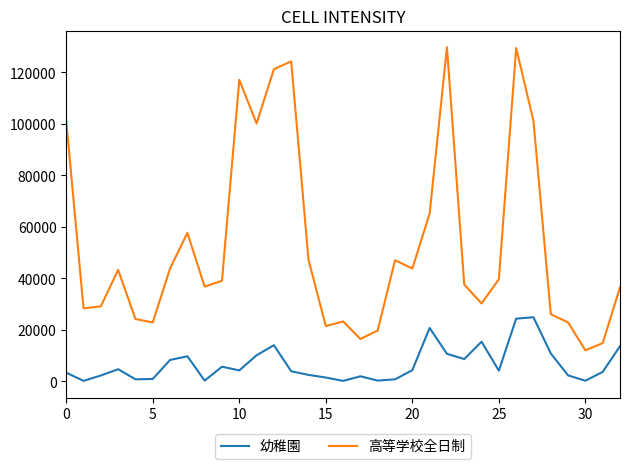

What is the lowest value of the 高等学校全日制 series?

12071